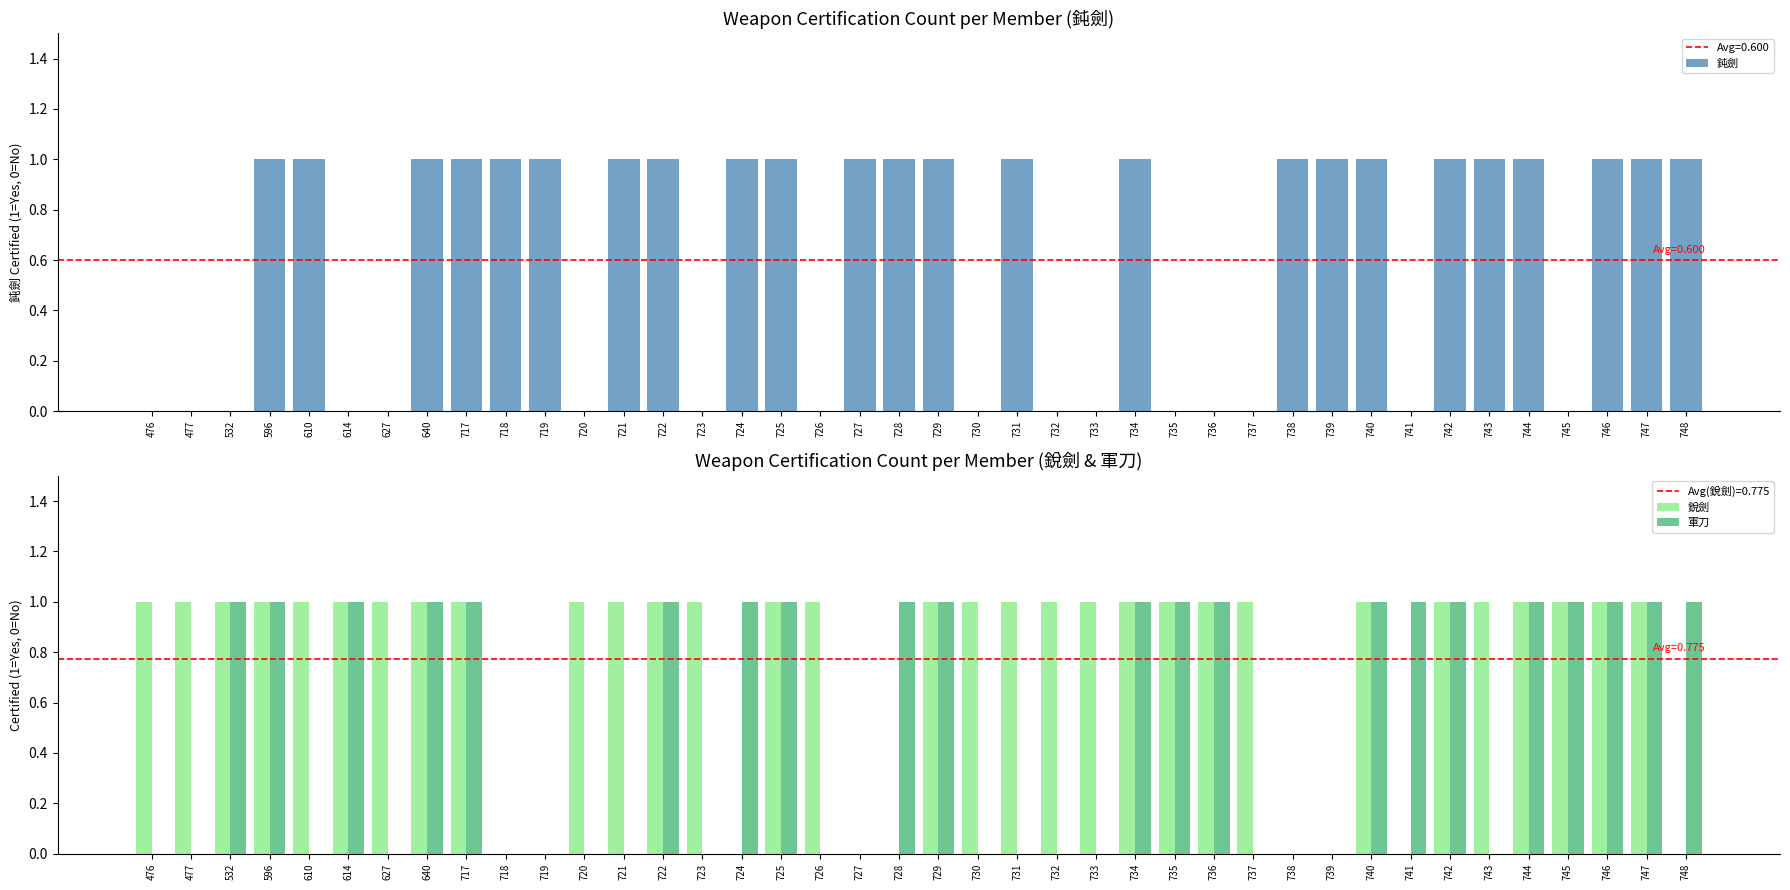

What is the sum of all 軍刀 values?

21